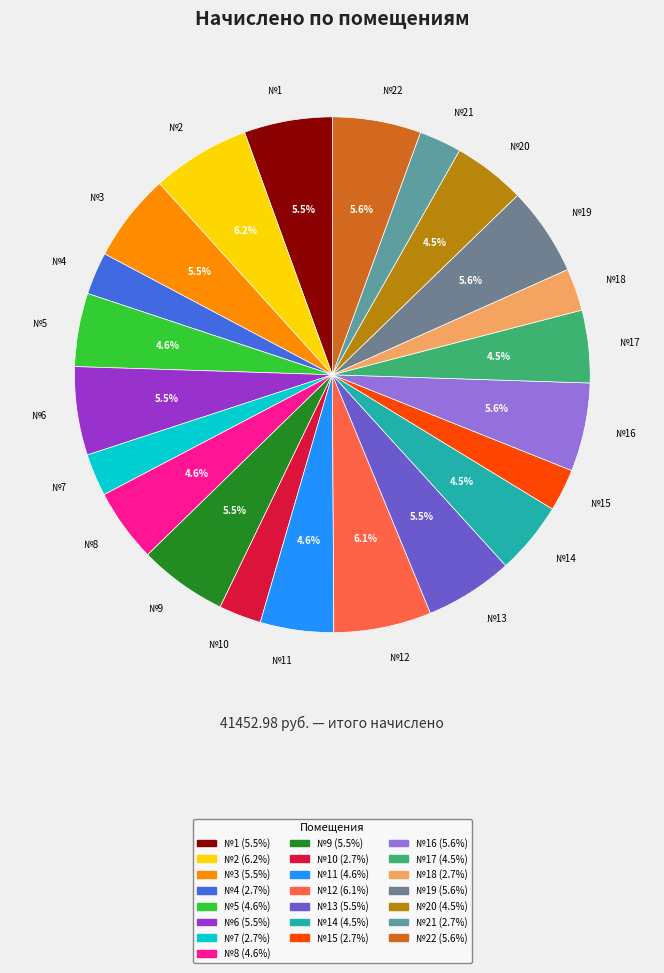

Does any single category account for the majority?

No